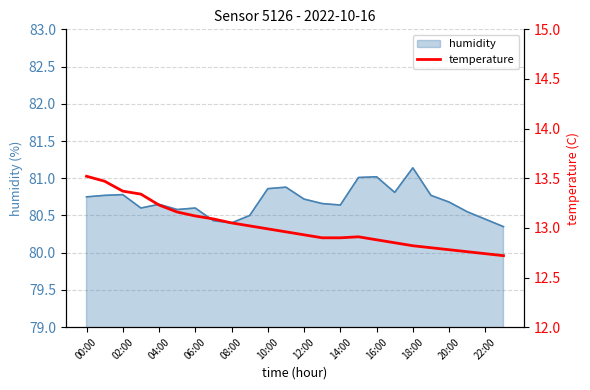

How many data points does each series have?

24